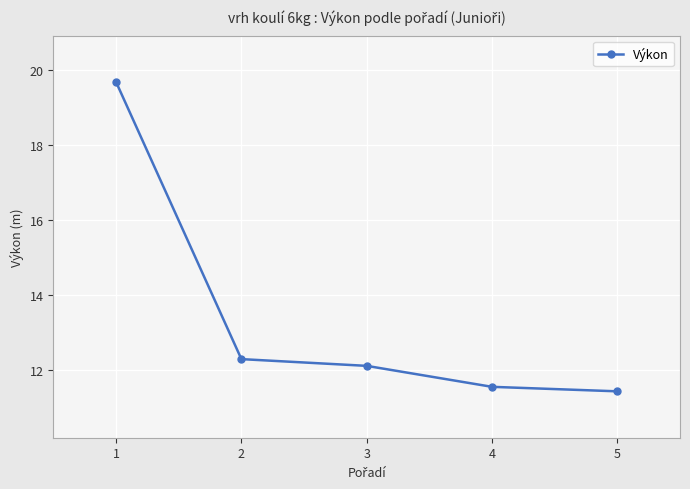

Which label corresponds to the largest value in the chart?

1